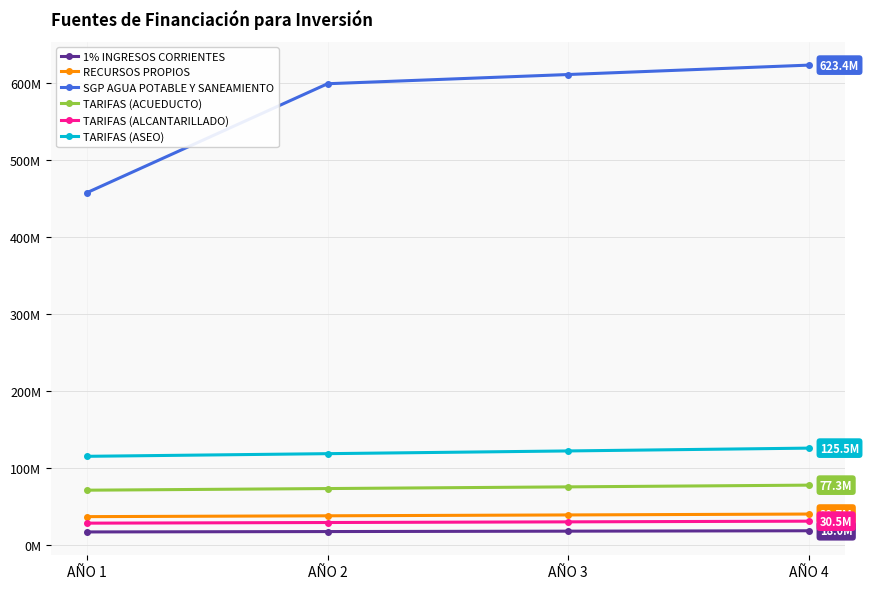

What are all the series names shown in the legend?

1% INGRESOS CORRIENTES, RECURSOS PROPIOS, SGP AGUA POTABLE Y SANEAMIENTO, TARIFAS (ACUEDUCTO), TARIFAS (ALCANTARILLADO), TARIFAS (ASEO)